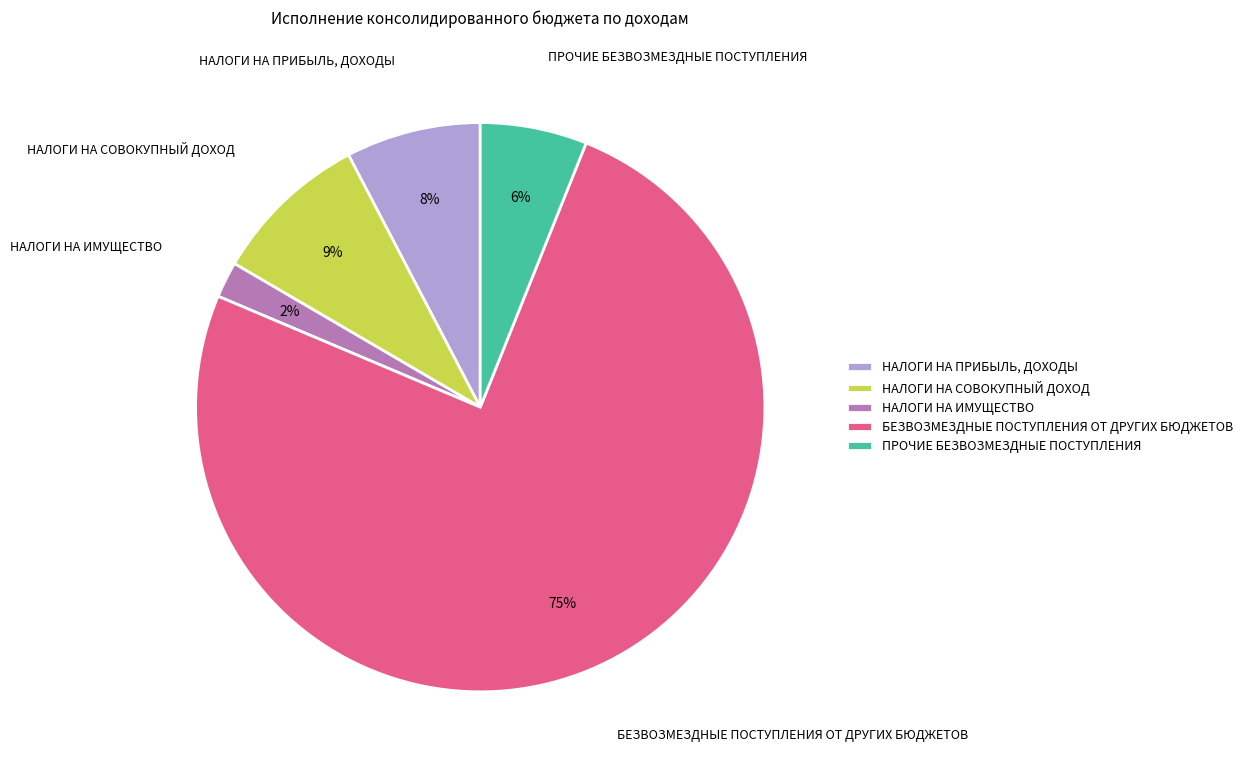

Which category accounts for the majority?

БЕЗВОЗМЕЗДНЫЕ ПОСТУПЛЕНИЯ ОТ ДРУГИХ БЮДЖЕТОВ